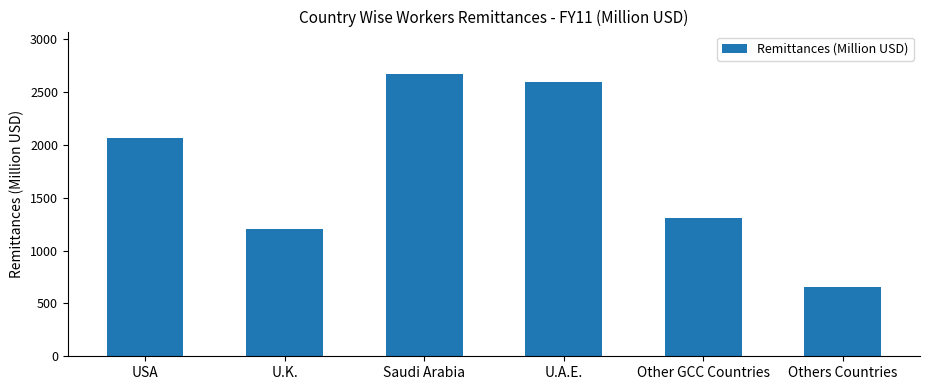

List the labels in order of value, smallest first.

Others Countries, U.K., Other GCC Countries, USA, U.A.E., Saudi Arabia